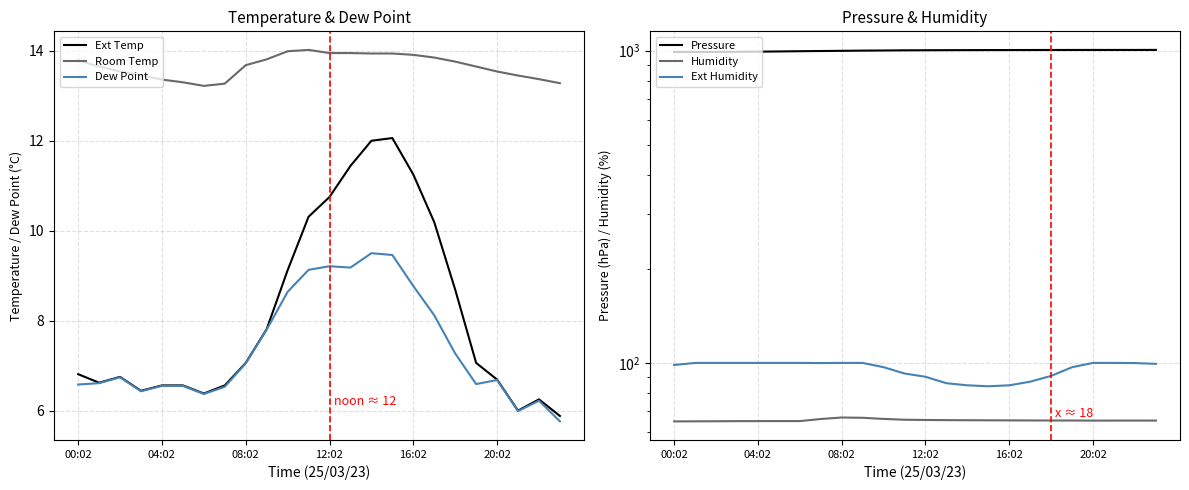

The value of Room Temp at 9 is 13.8. True or false?

True